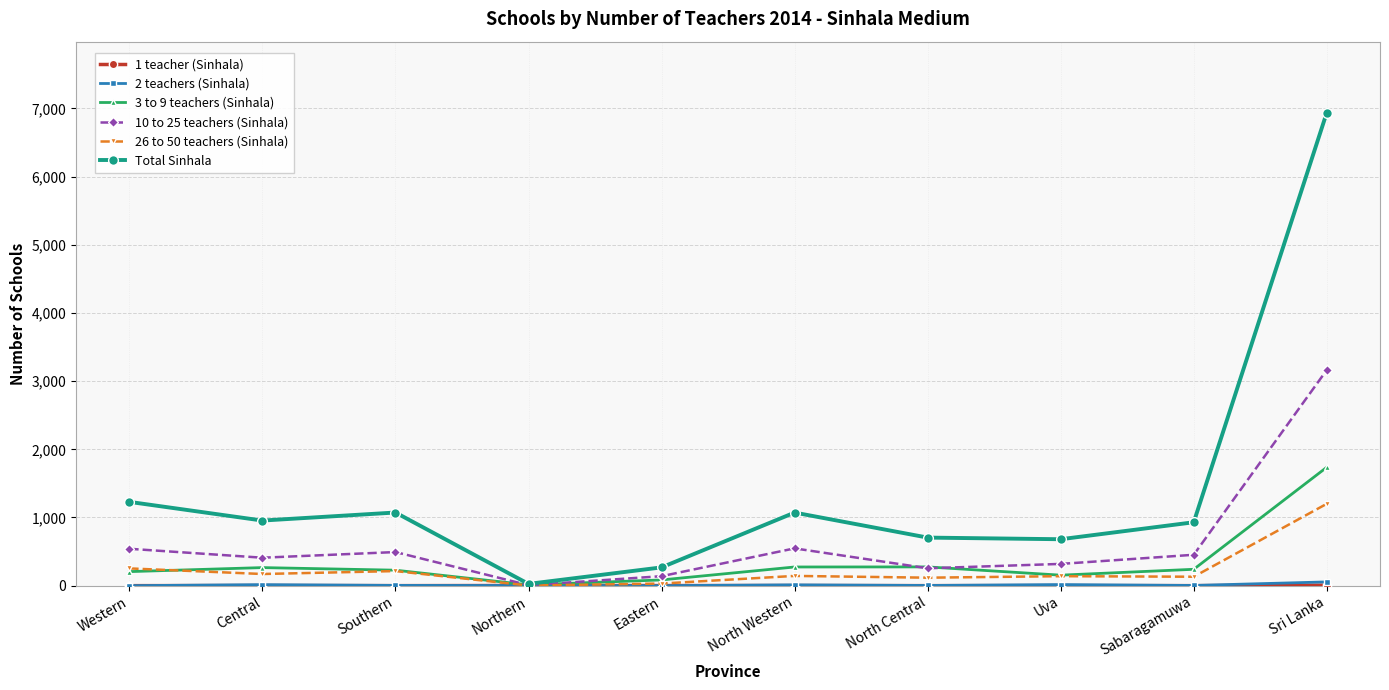

What is the label of the 10th point from the left?

Sri Lanka